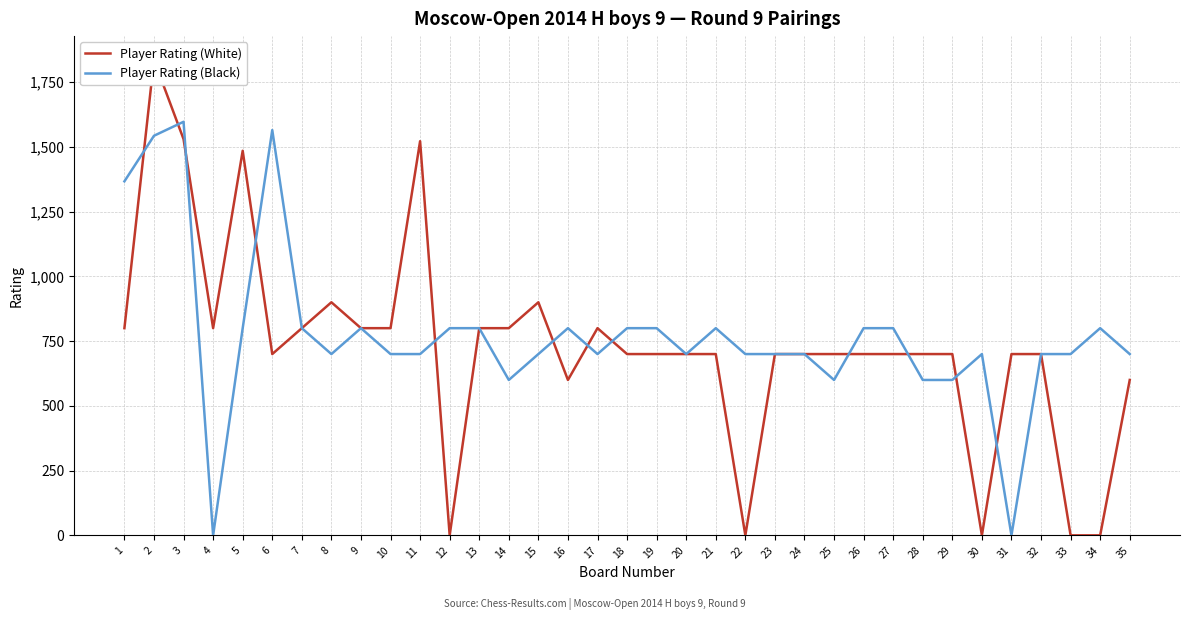

The value of Player Rating (White) at 7 is 800. True or false?

True